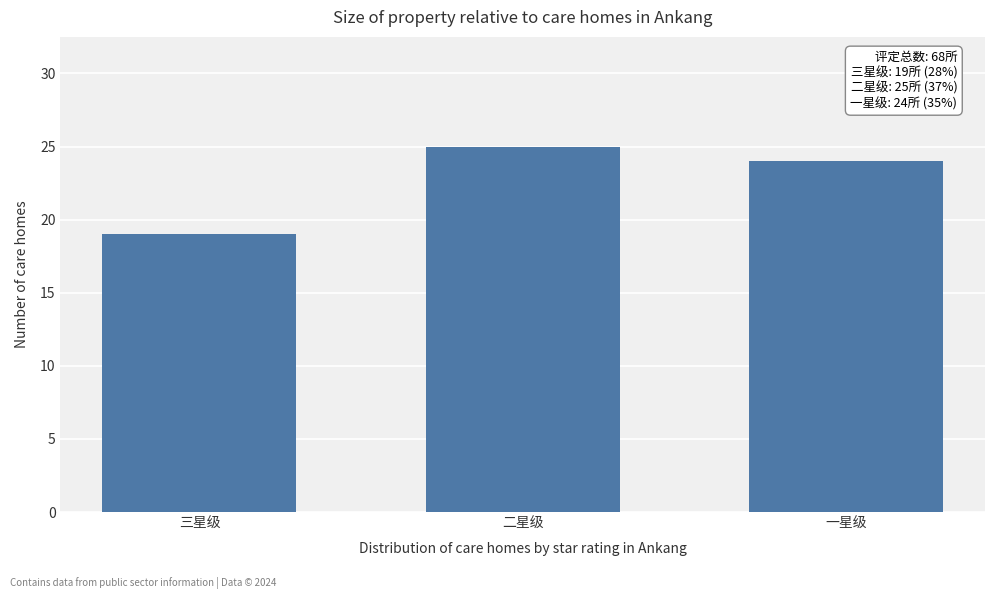

Reading left to right, list all the values displayed in this chart.

19	25	24